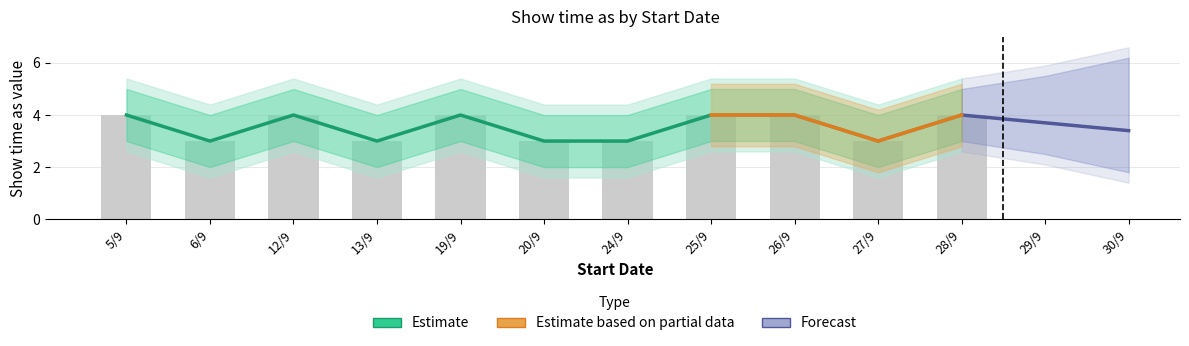

Count the Show time as (upper) values in the range 3 to 4.

11